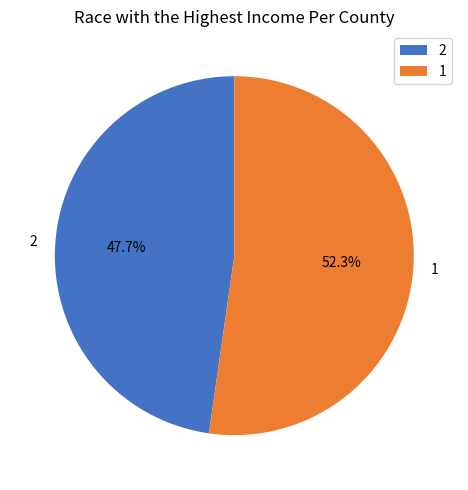

To the nearest percent, what portion does 2 represent?

48%